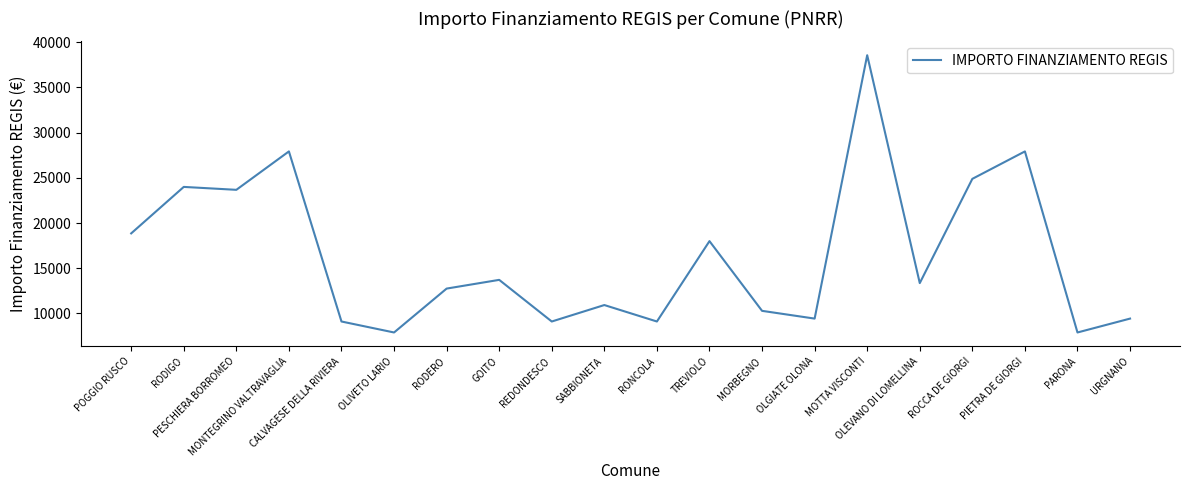

Where does the data first go above 13354?

POGGIO RUSCO